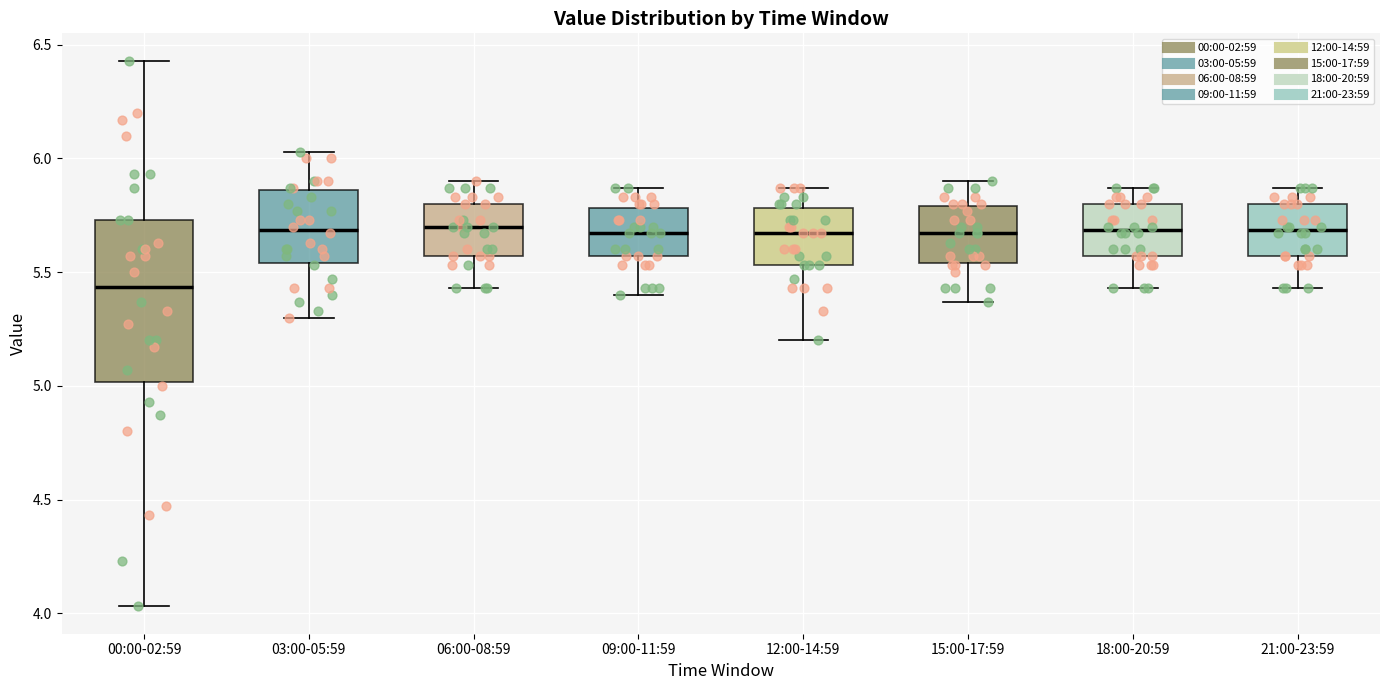

Which box is the tallest, from its lower edge to its upper edge?

00:00-02:59